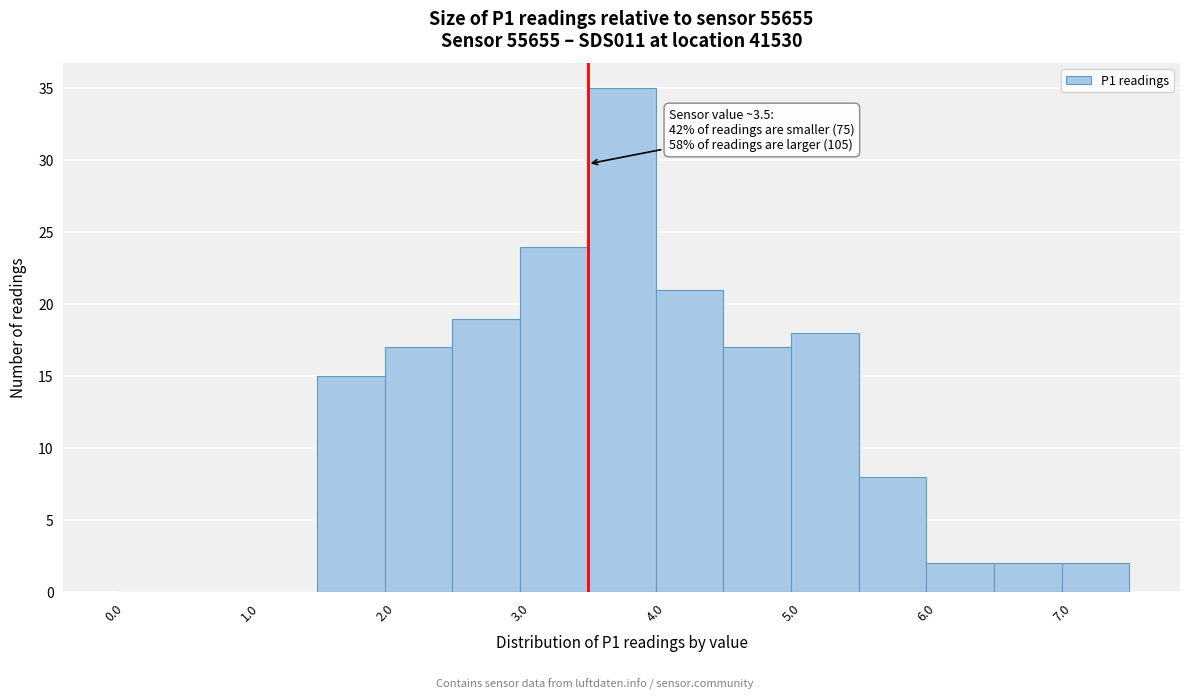

Which range on the x-axis has the tallest bar?

3.5 to 4.0